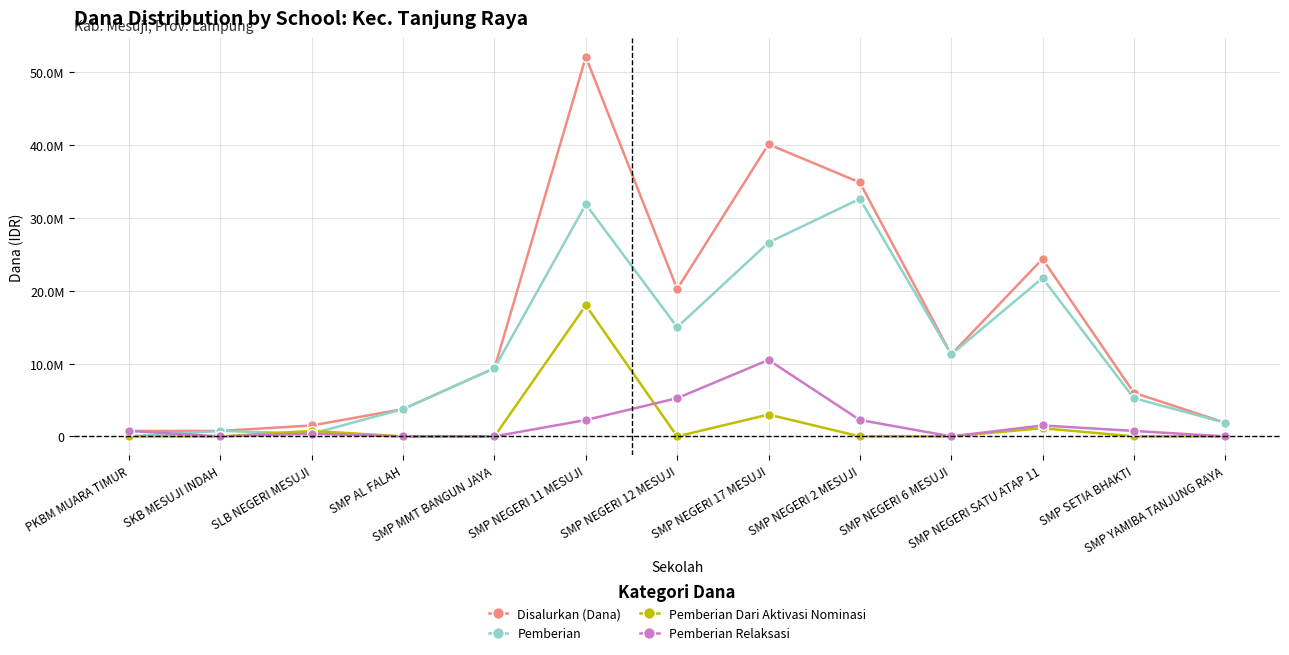

At how many categories does at least one series exceed 30643841?

3